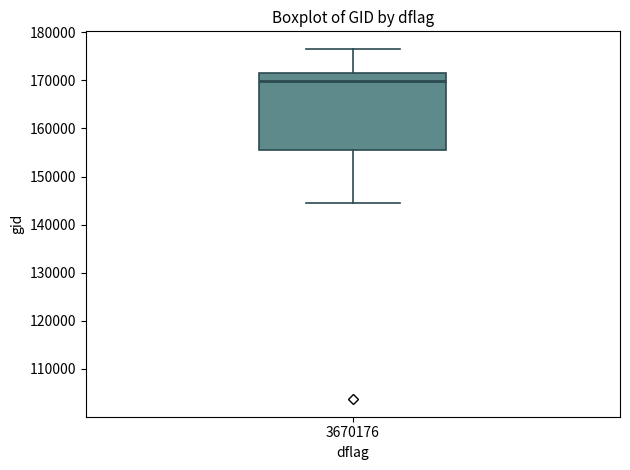

Read this box plot against the y-axis: the position of the median line, the range covered by the box, and the ends of both whiskers. The values are not printed on the chart, so give them approximately, as read against the axis.

median 170000, box 155000 to 172000, whiskers 144000 to 177000